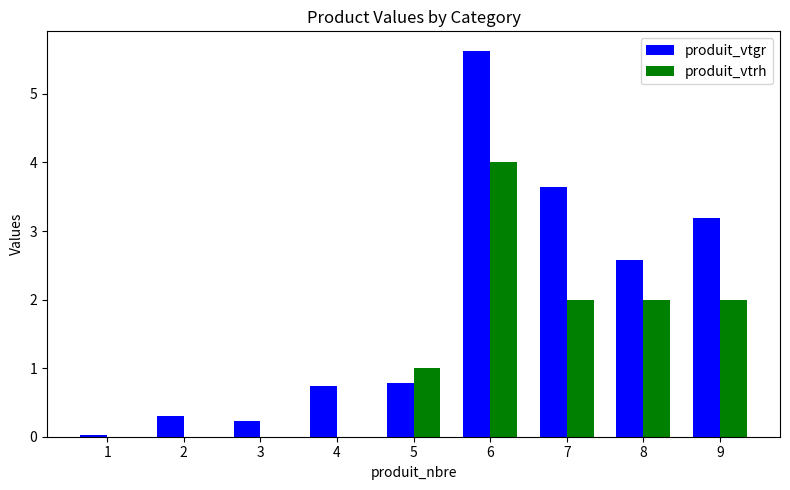

Which category has the highest value across all series?

6